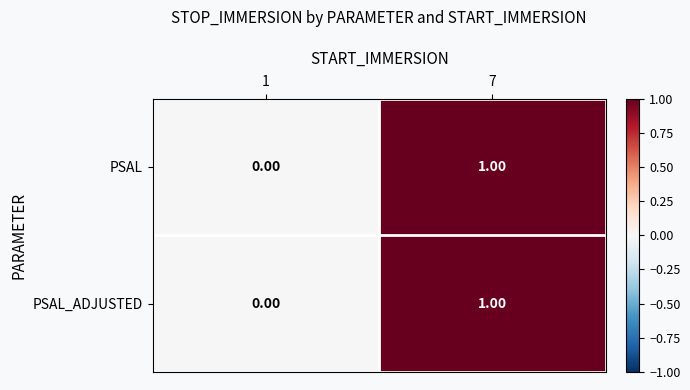

Is the value of PSAL_ADJUSTED at 1 greater than the value of PSAL at 7?

No